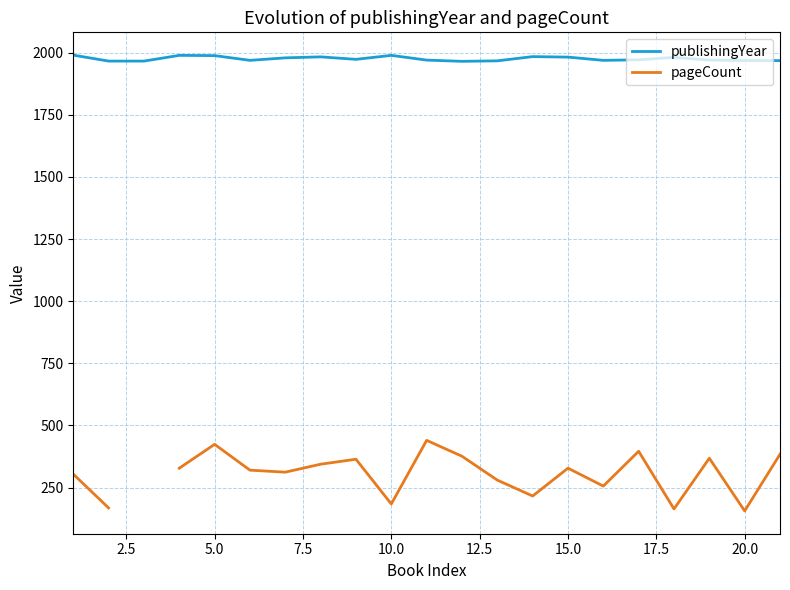

Which series has the widest spread of values?

pageCount